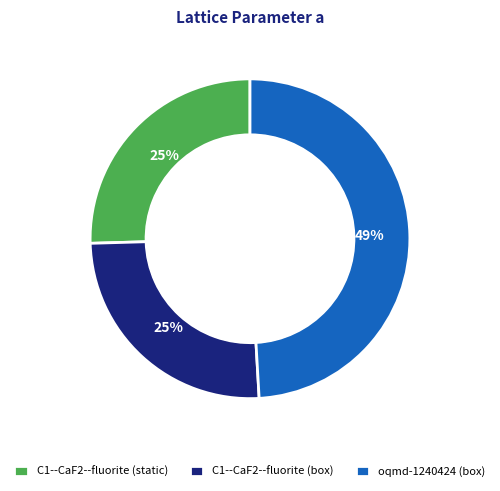

To the nearest percent, what is the average slice percentage?

33%